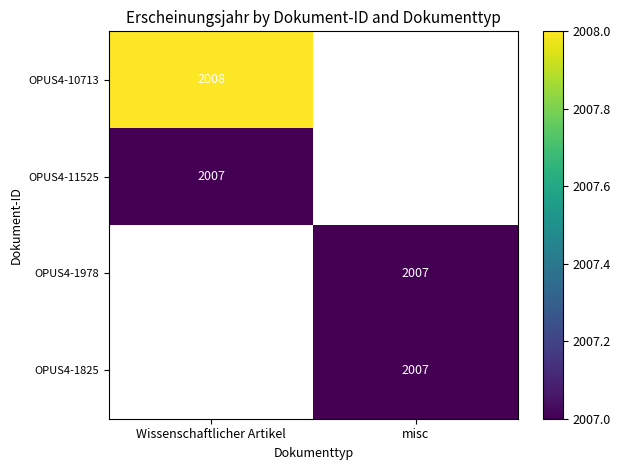

At how many categories does at least one series exceed 2007?

1